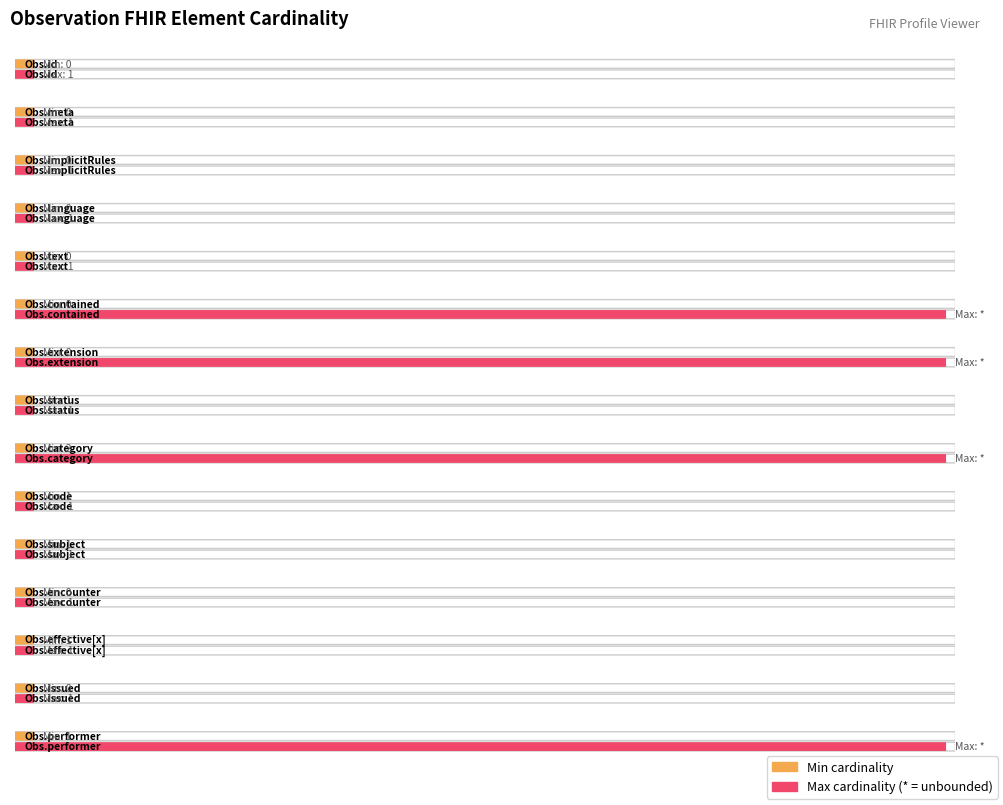

How many values in Min are above zero?

6